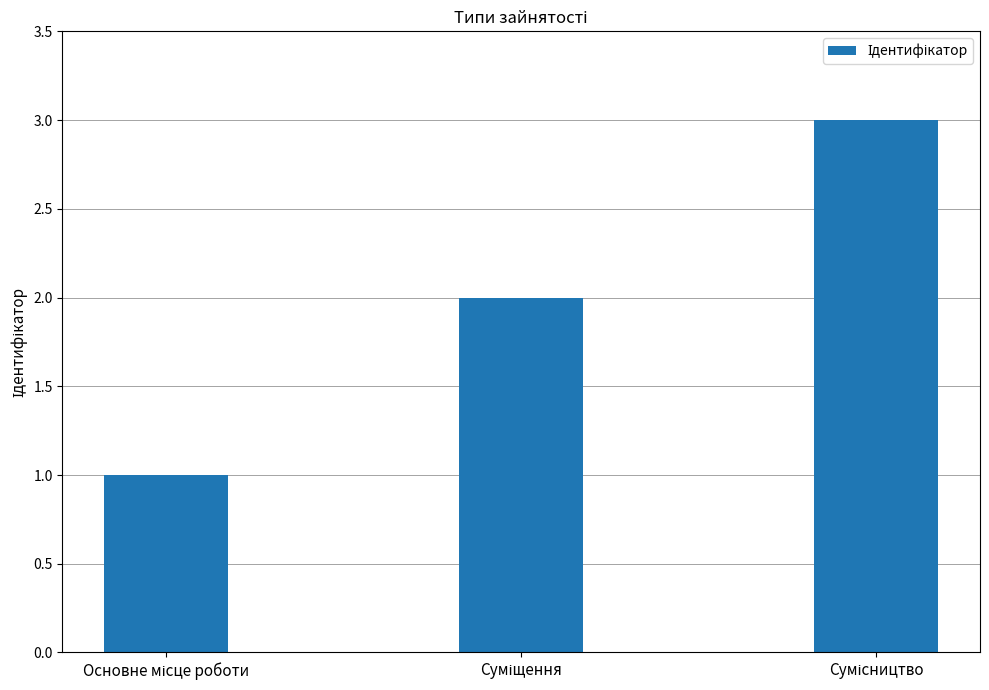

What is the sum of all values?

6